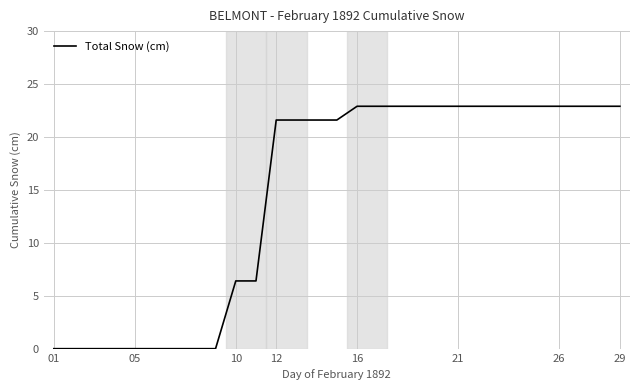

What is the maximum value shown in the chart?

22.9